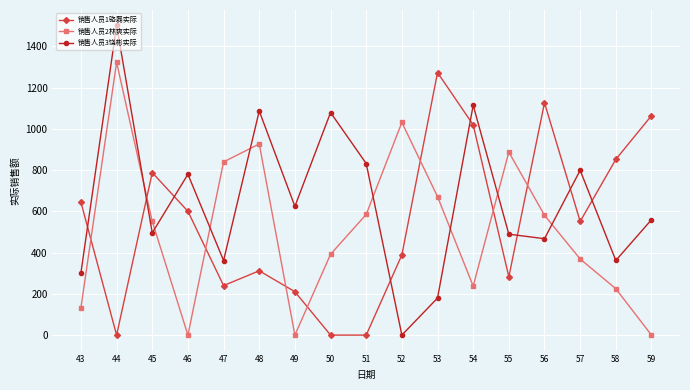

What is the average value of the 销售人员2林爽实际 series?

514.7